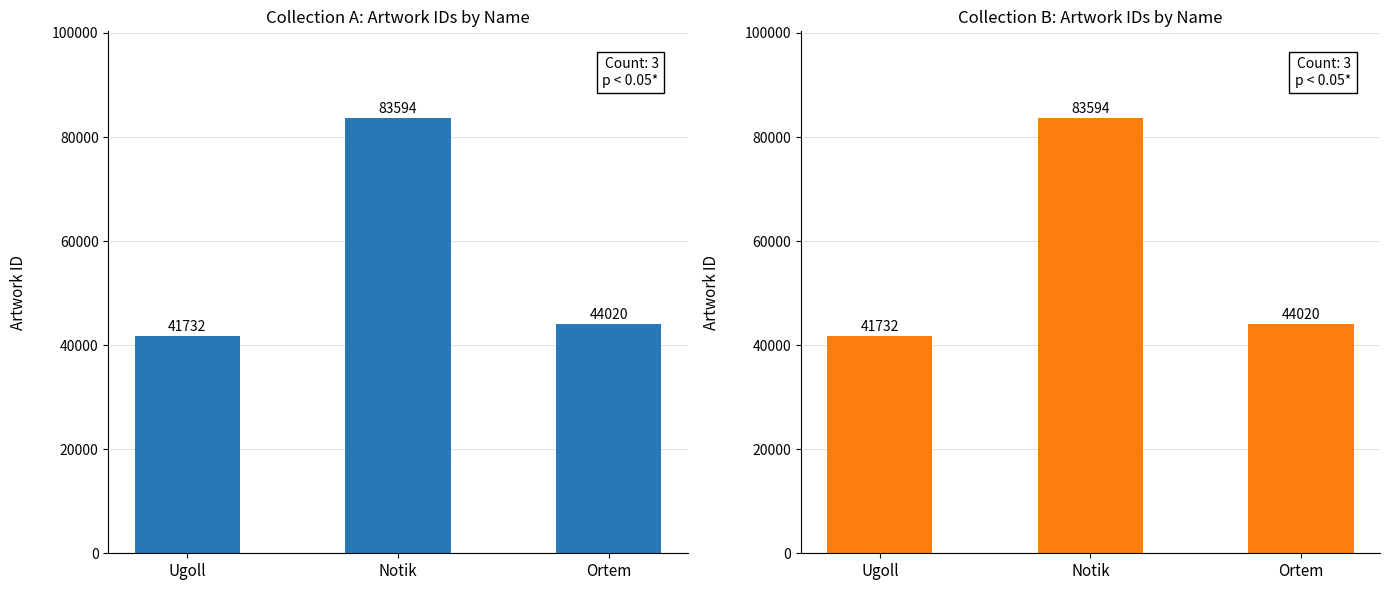

Are the bars grouped side by side (vs. stacked)?

No